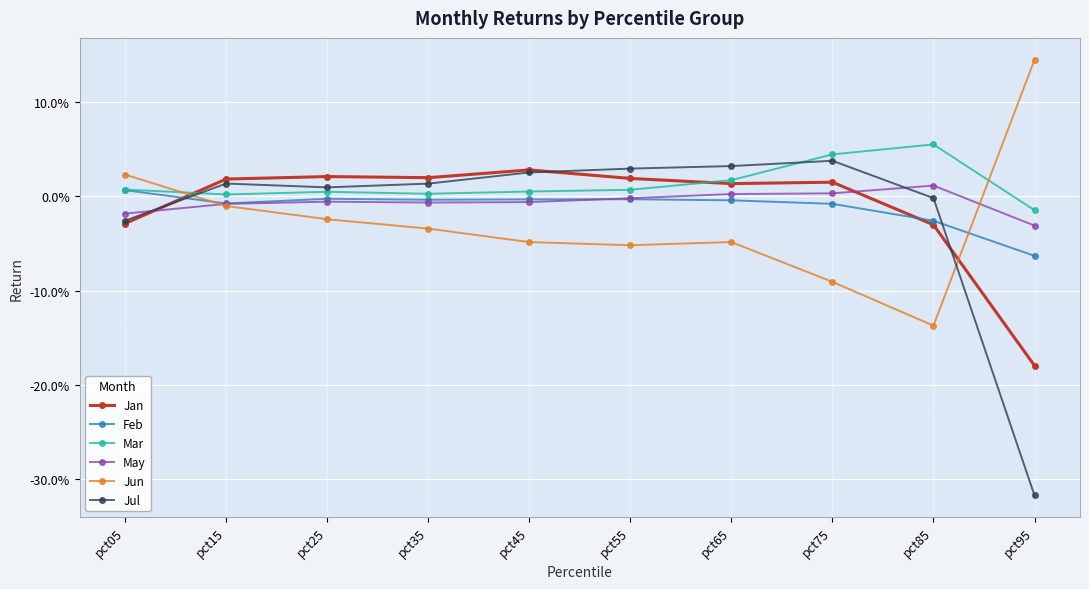

Is this an area chart (filled region under the line)?

No